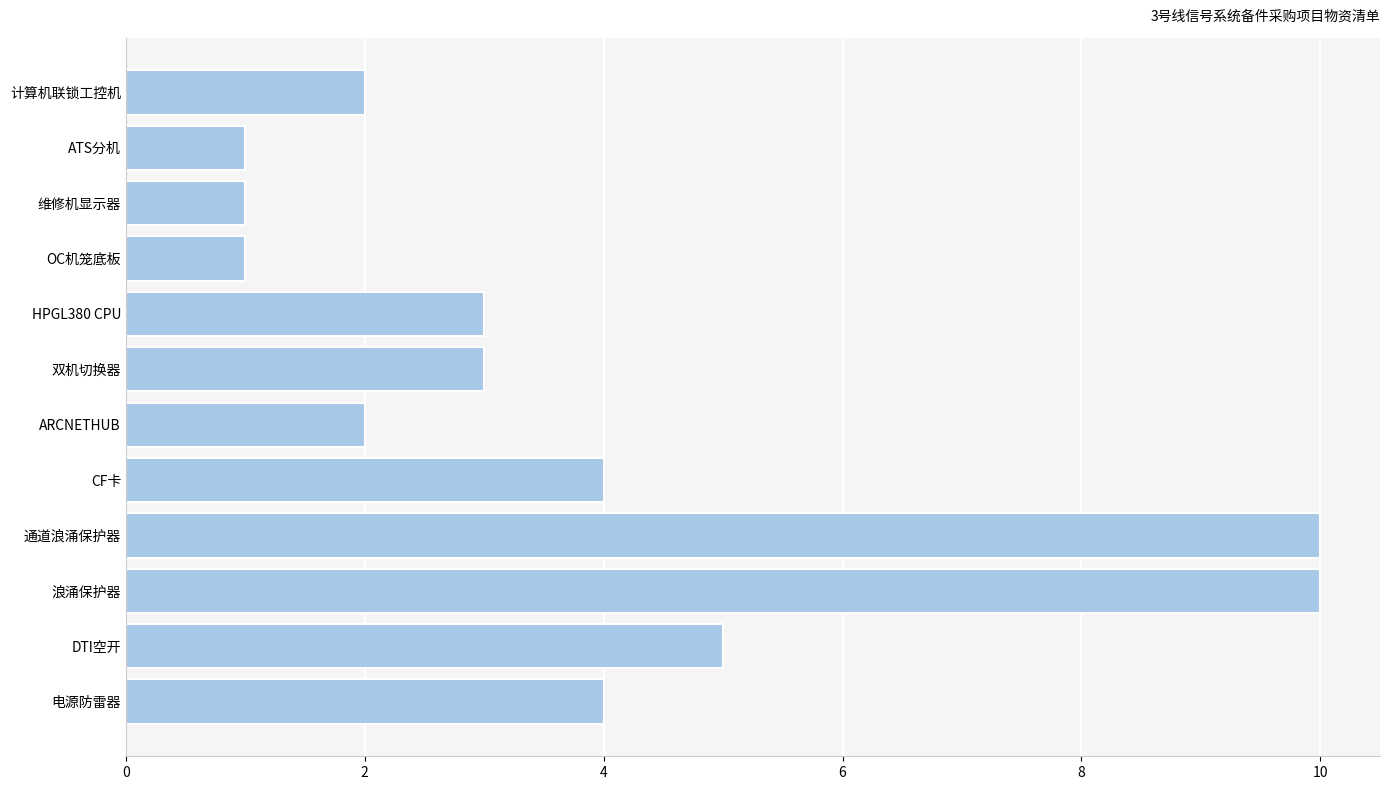

Where is the data nearest to the value 5?

DTI空开